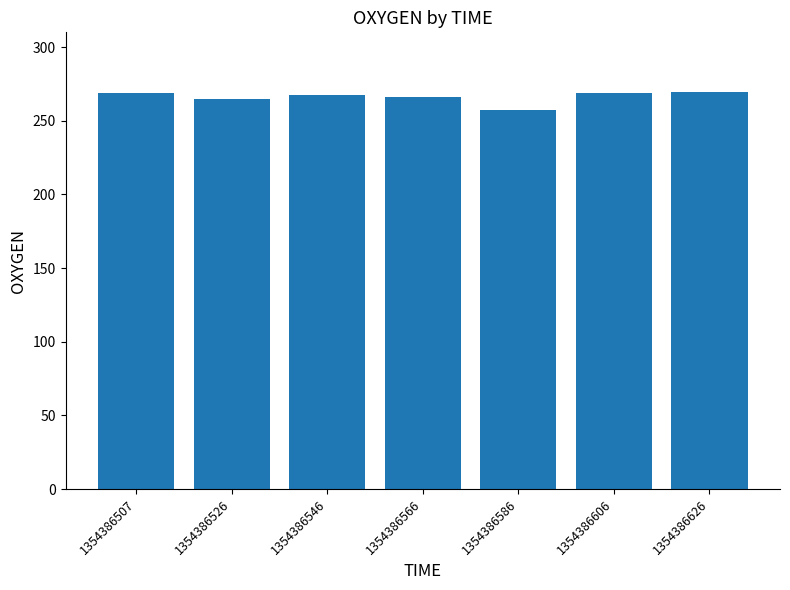

Which category has the lowest value across all series?

1354386586